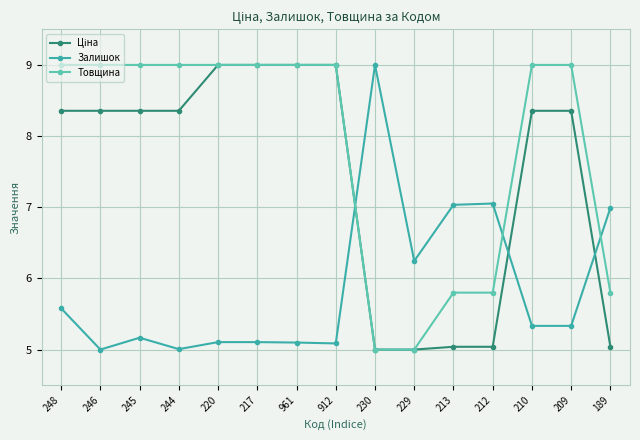

What is the spread (max minus min) of values at 213?

2.0